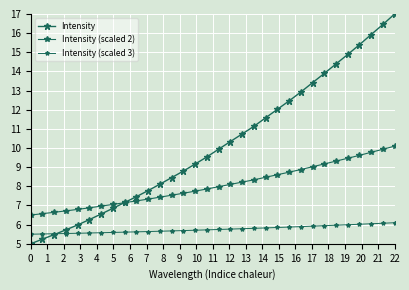

What is the difference between the second highest and second lowest values in the Intensity (scaled 3) series?

0.6